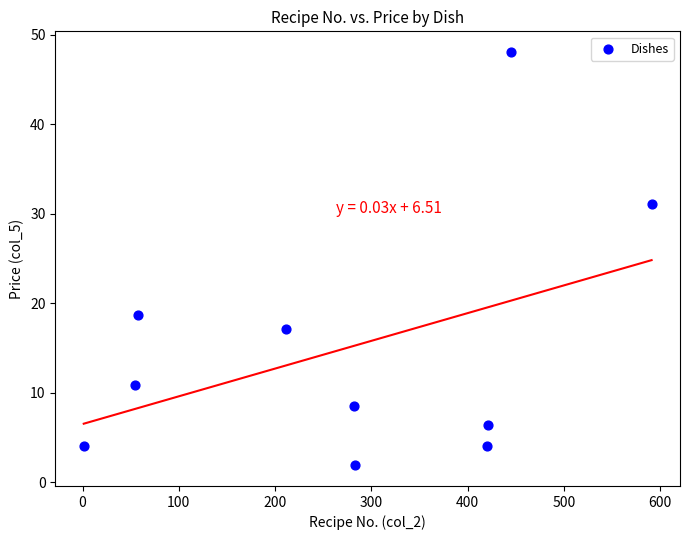

What Y value in the scatter plot is closest to 24?

18.7